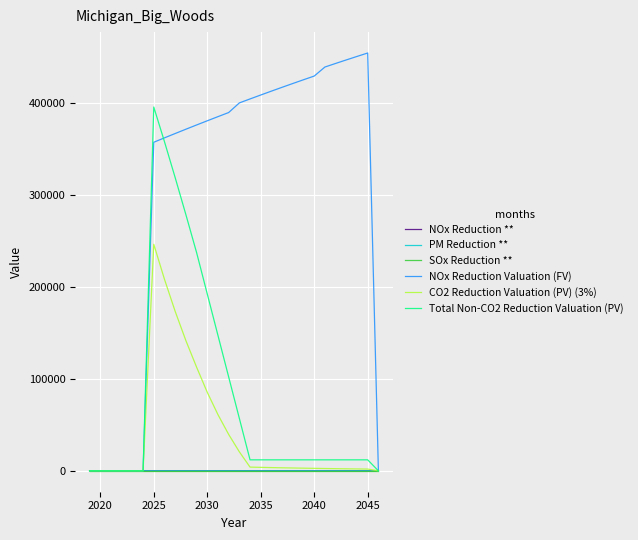

Which series has the largest range (max minus min)?

NOx Reduction Valuation (FV)